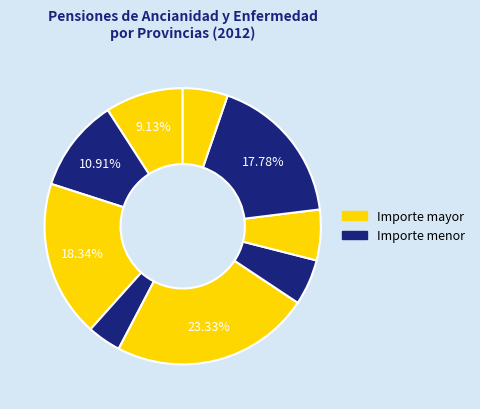

Count the number of slices in the pie.

9